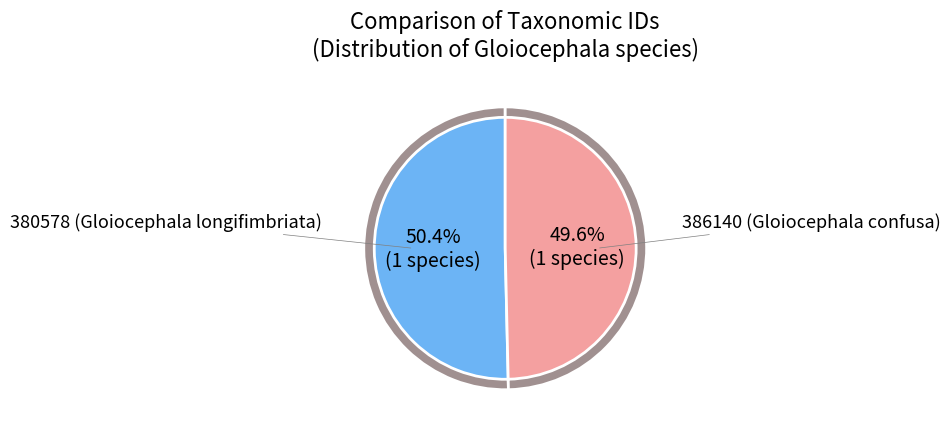

How many segments does this pie chart have?

2